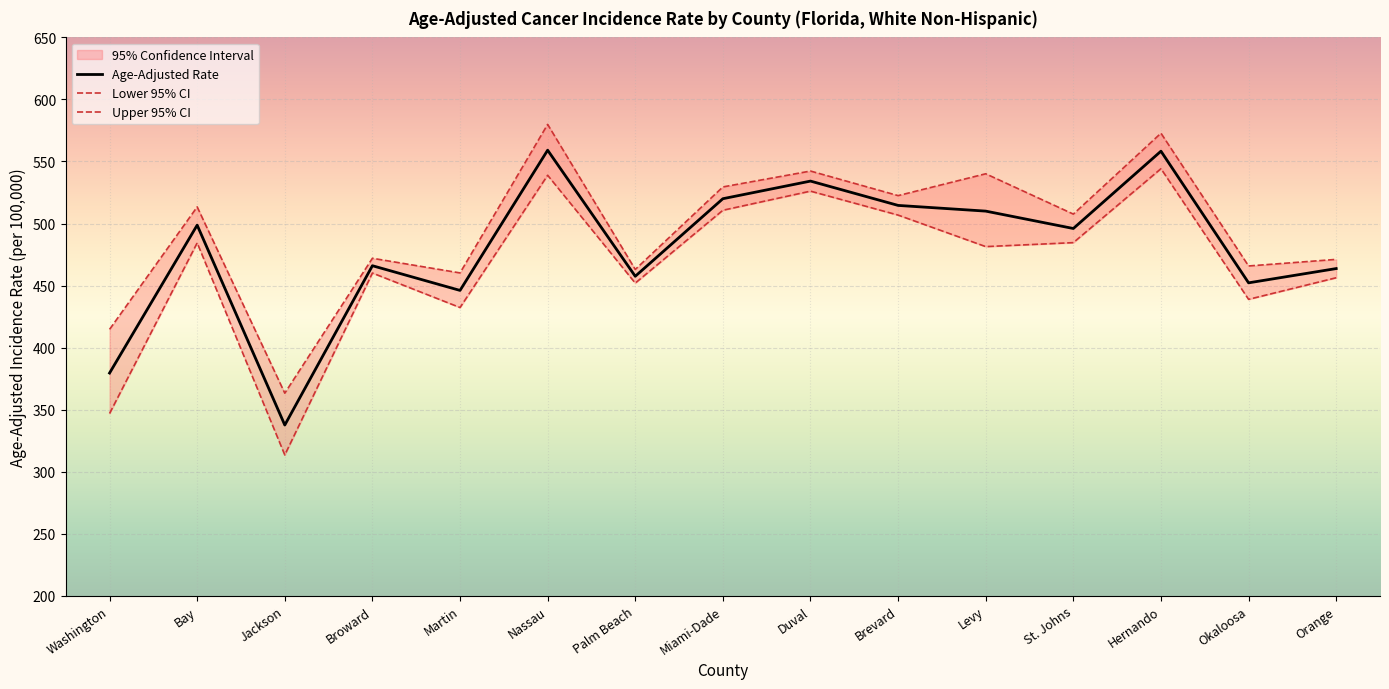

What is the difference between the maximum and minimum values in the Lower 95% CI series?

230.7